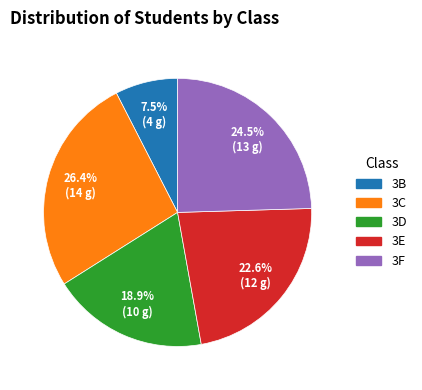

What is the smallest slice in the pie chart?

3B